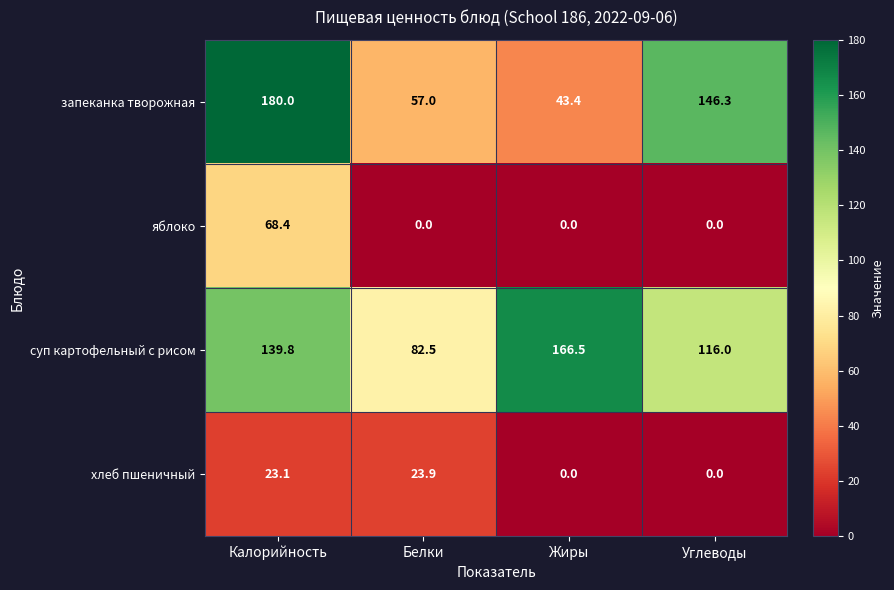

At which category is the sum across all series the highest?

Калорийность